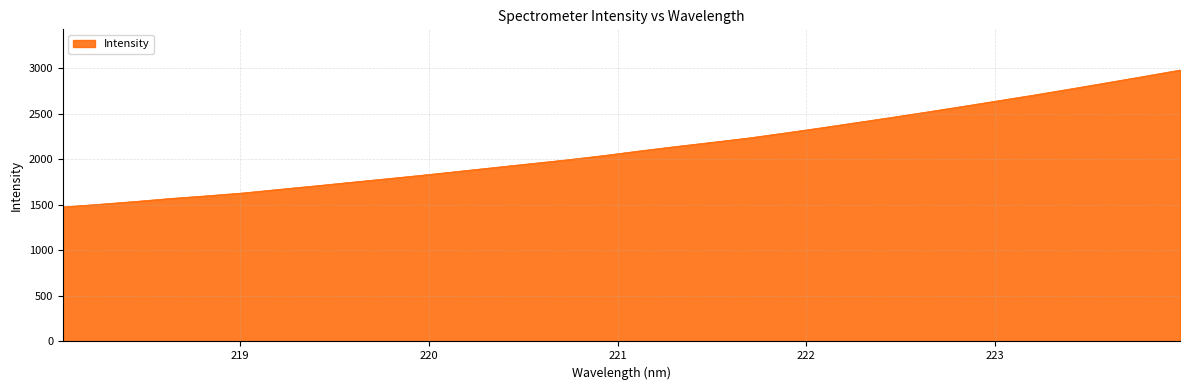

Does the chart have visible grid lines?

Yes